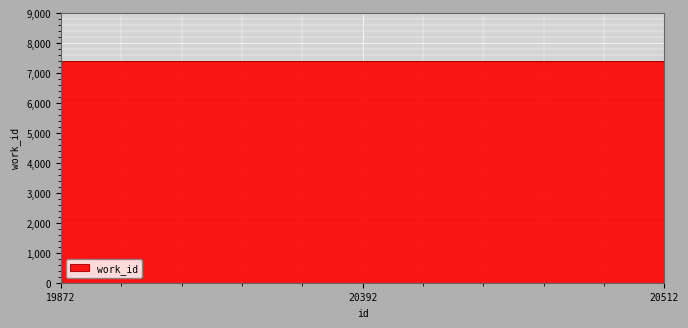

What is the value of the 3rd point from the left?

7408